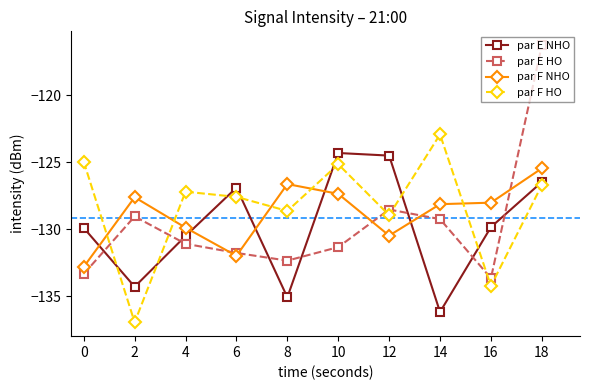

List the series in order of their peak value, highest first.

par E HO, par F HO, par E NHO, par F NHO